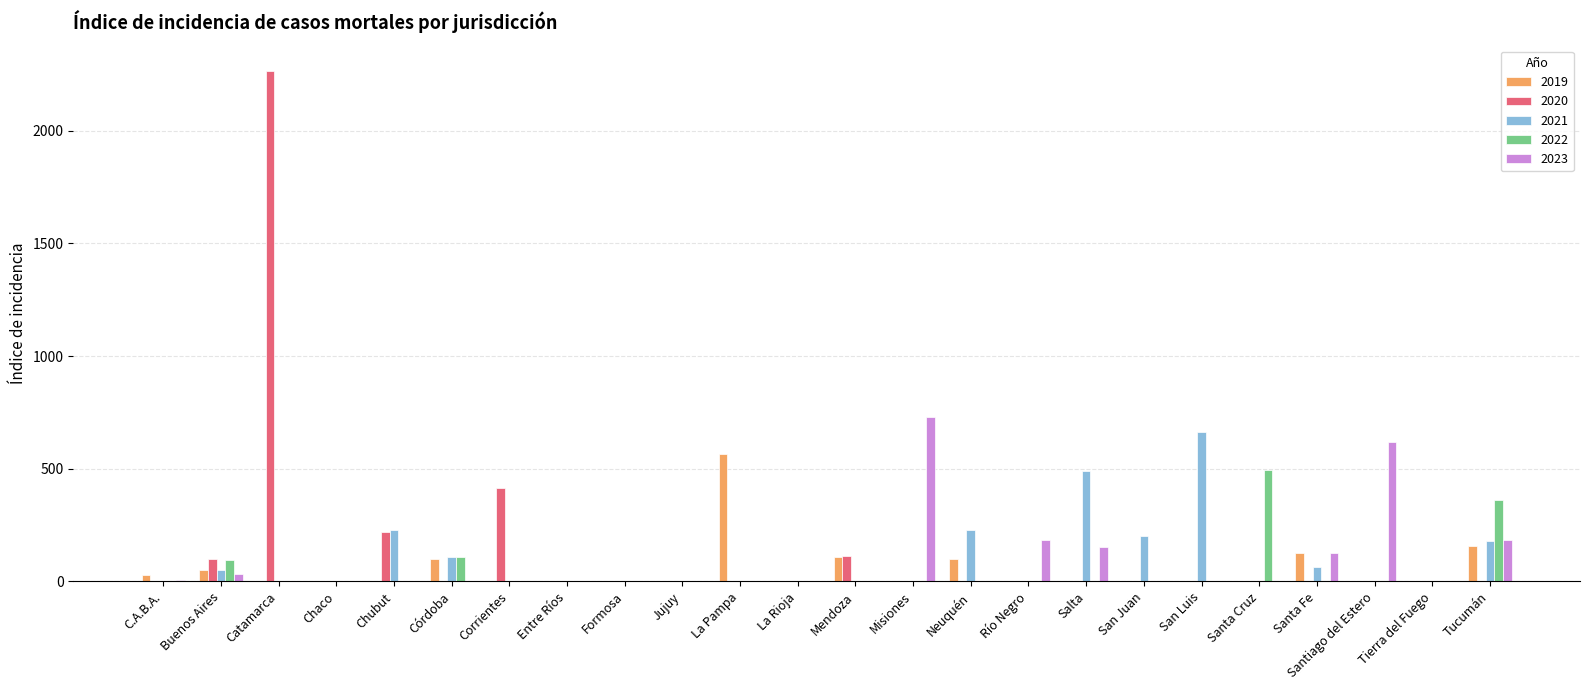

What is the total value across all series at Corrientes?

414.7